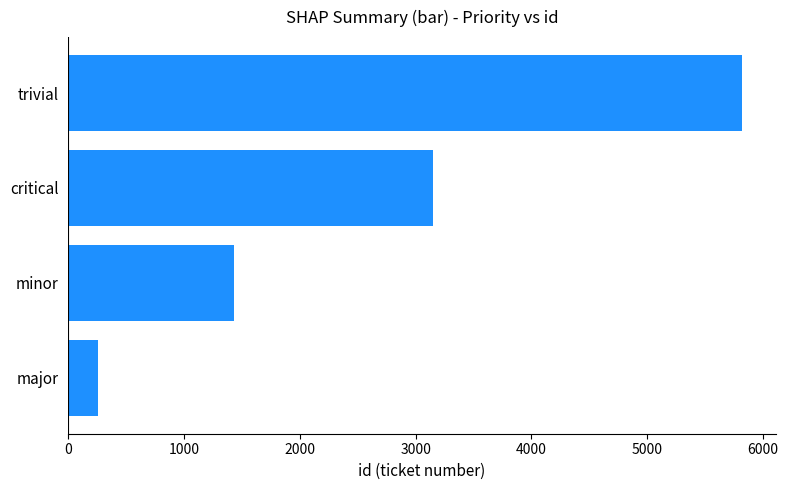

What is the label of the 1st bar from the top?

trivial